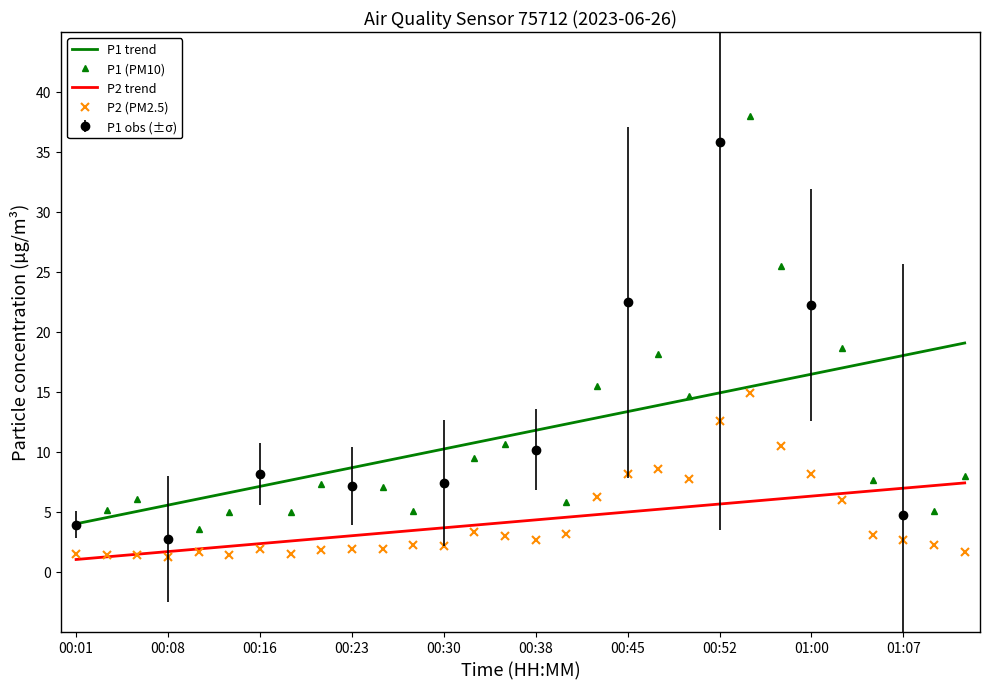

What is the difference between the maximum and minimum values in the P1 trend series?

15.1